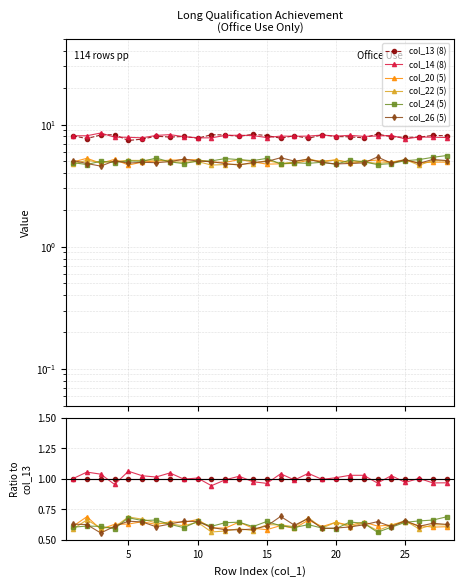

At which category is the sum across all series the highest?

5